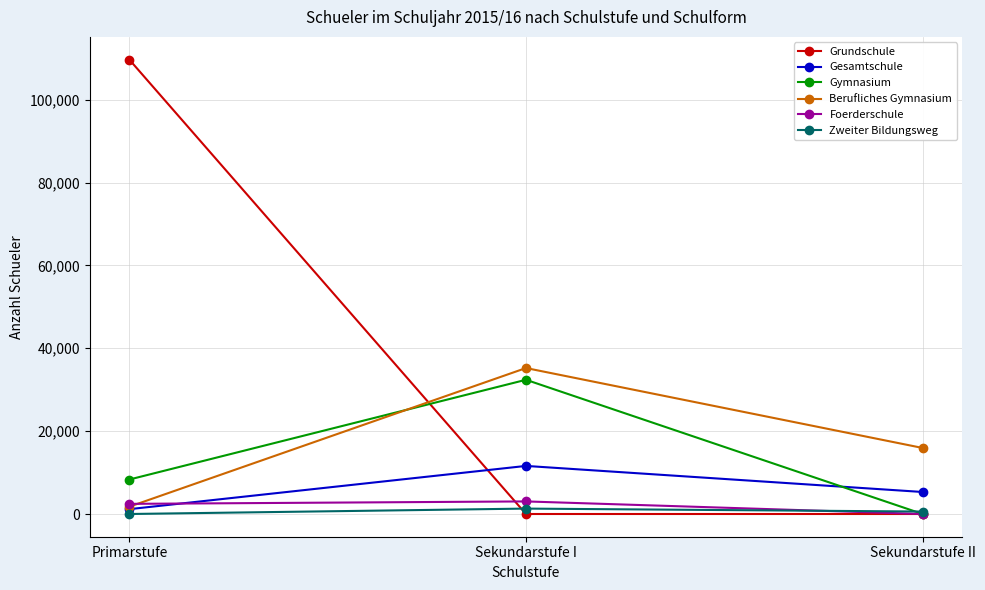

What is the highest value of the Berufliches Gymnasium series?

35232